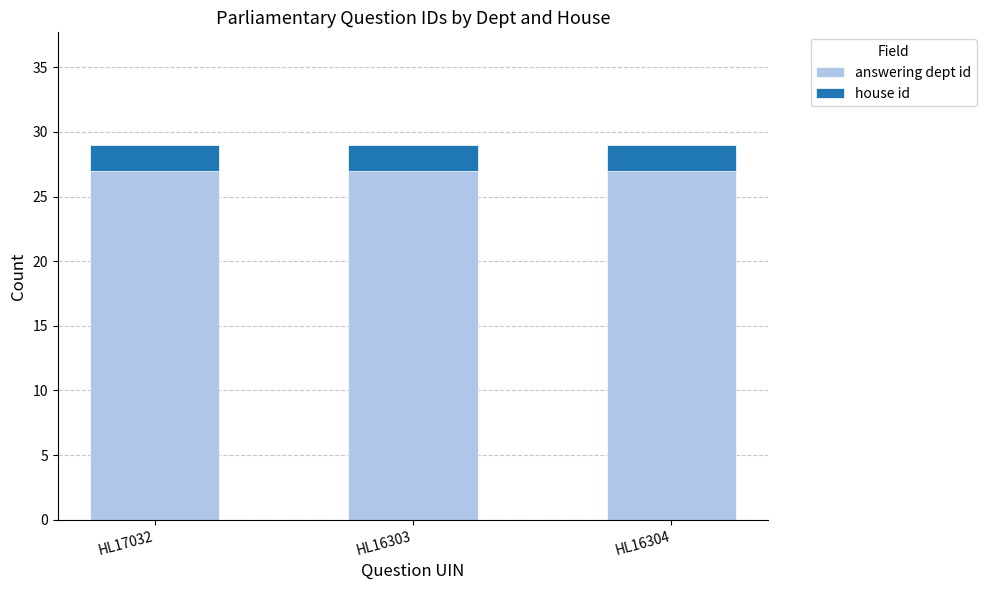

How many bars are there in total?

3